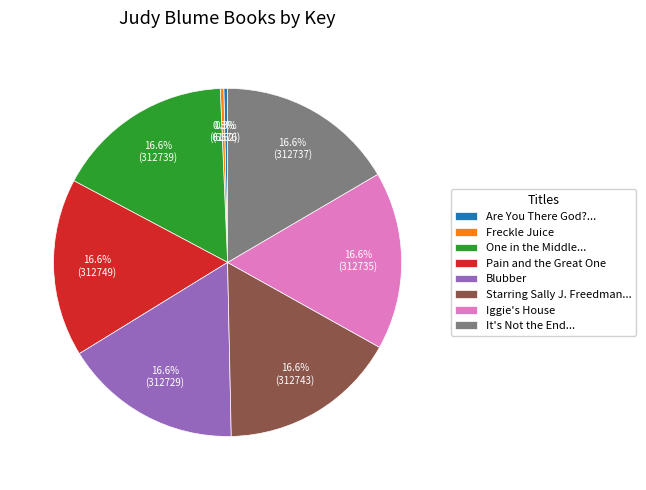

What percentage do Are You There God?... and One in the Middle... together represent?

16.9%